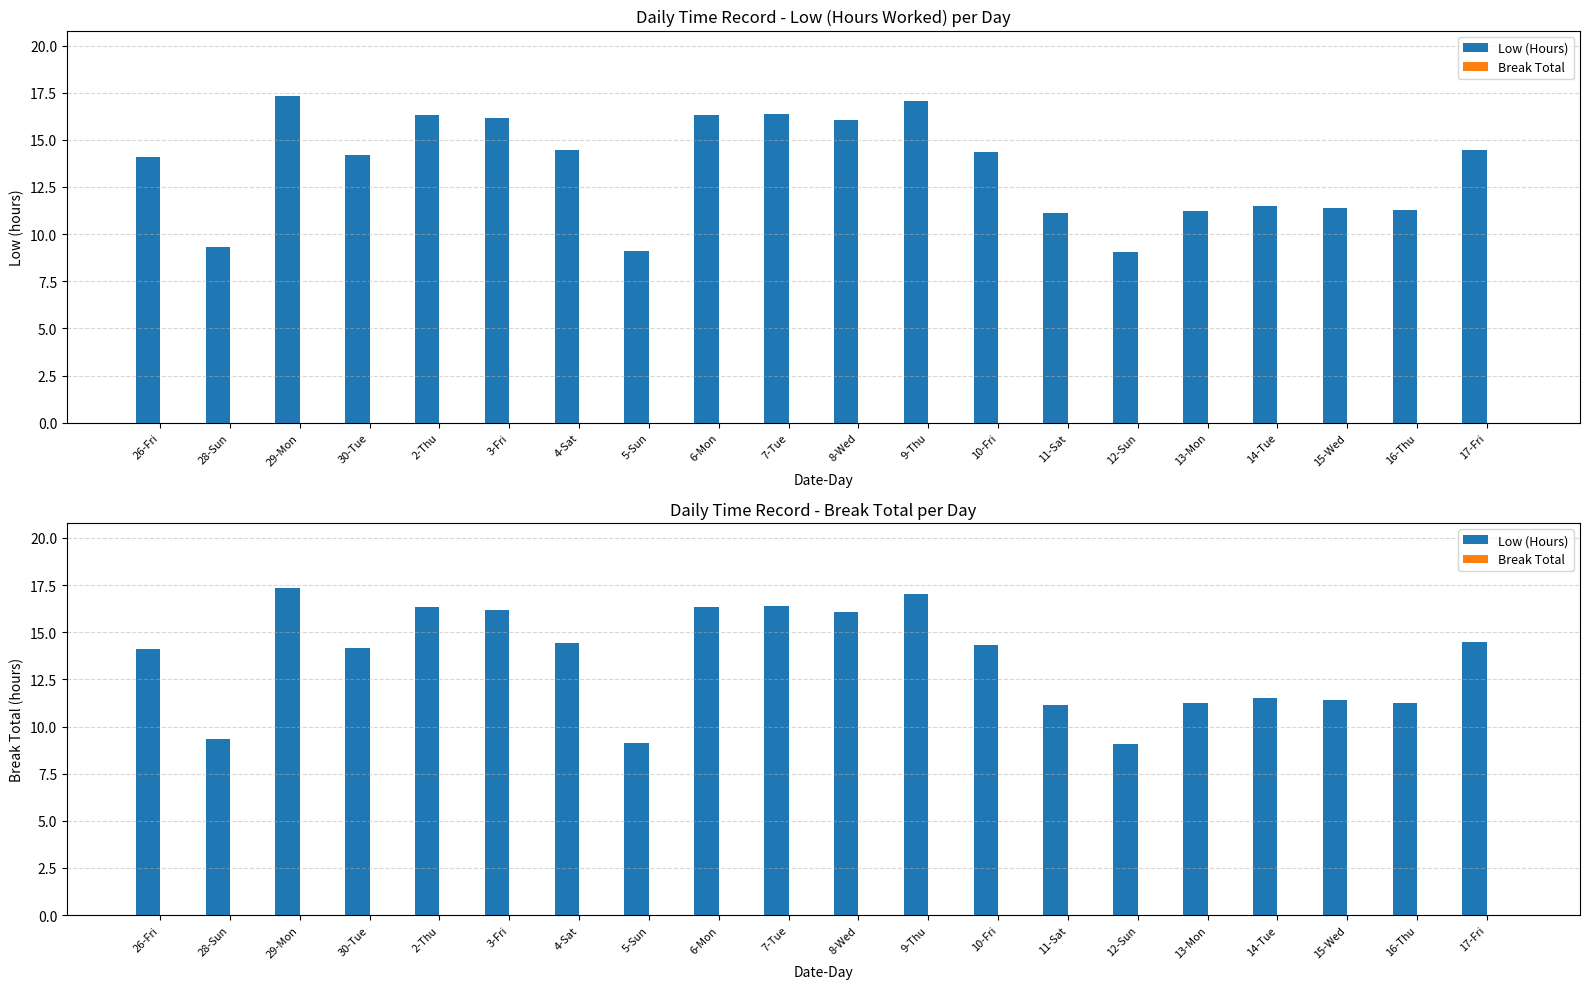

The value of Break Total at 6-Mon is 0.0. True or false?

True